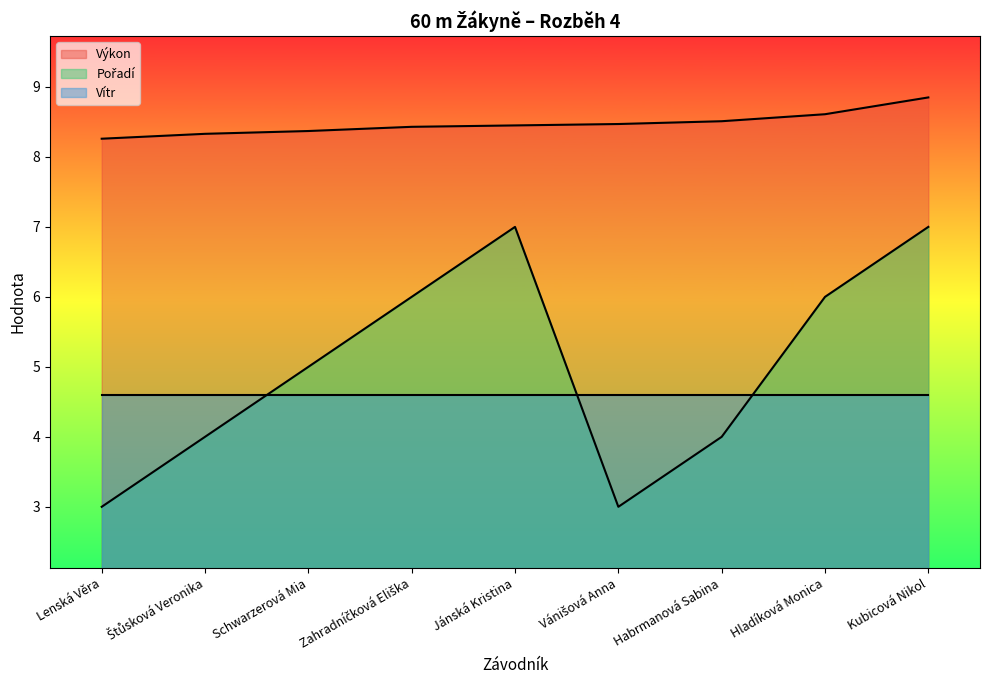

At which category does Pořadí reach its first local peak?

Jánská Kristina